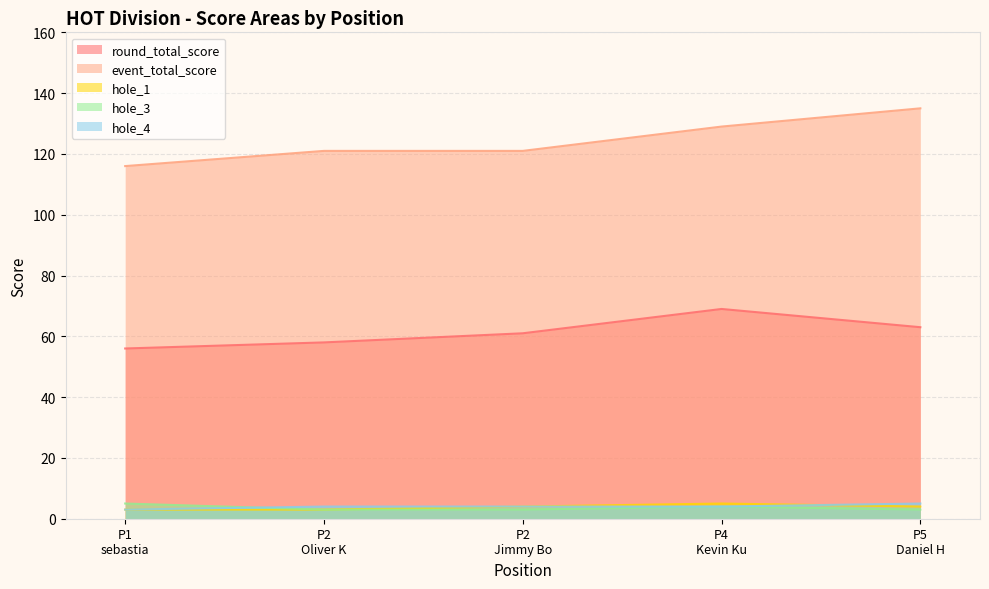

True or false: round_total_score and hole_4 cross at least once.

False